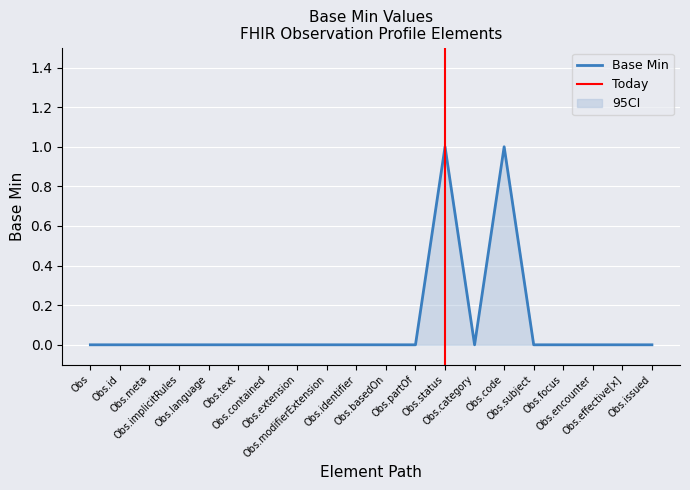

List the labels in order of value, largest first.

Obs.status, Obs.code, Obs, Obs.id, Obs.meta, Obs.implicitRules, Obs.language, Obs.text, Obs.contained, Obs.extension, Obs.modifierExtension, Obs.identifier, Obs.basedOn, Obs.partOf, Obs.category, Obs.subject, Obs.focus, Obs.encounter, Obs.effective[x], Obs.issued